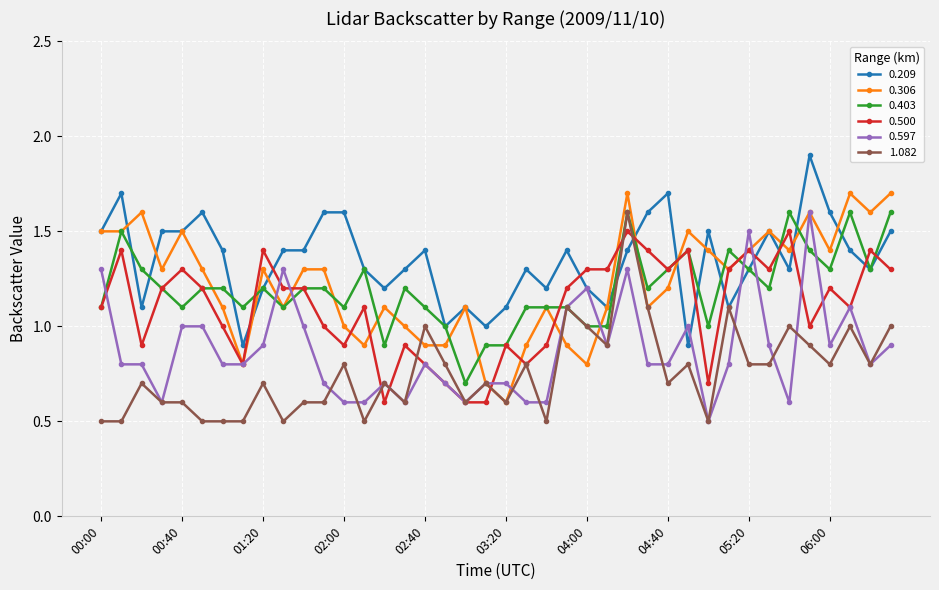

Which series has the largest total across all categories?

0.209